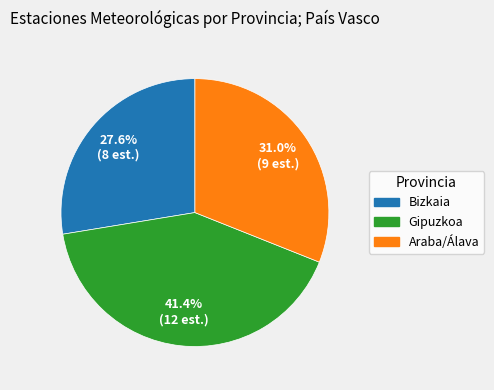

To the nearest percent, what percentage of the pie is Gipuzkoa?

41%